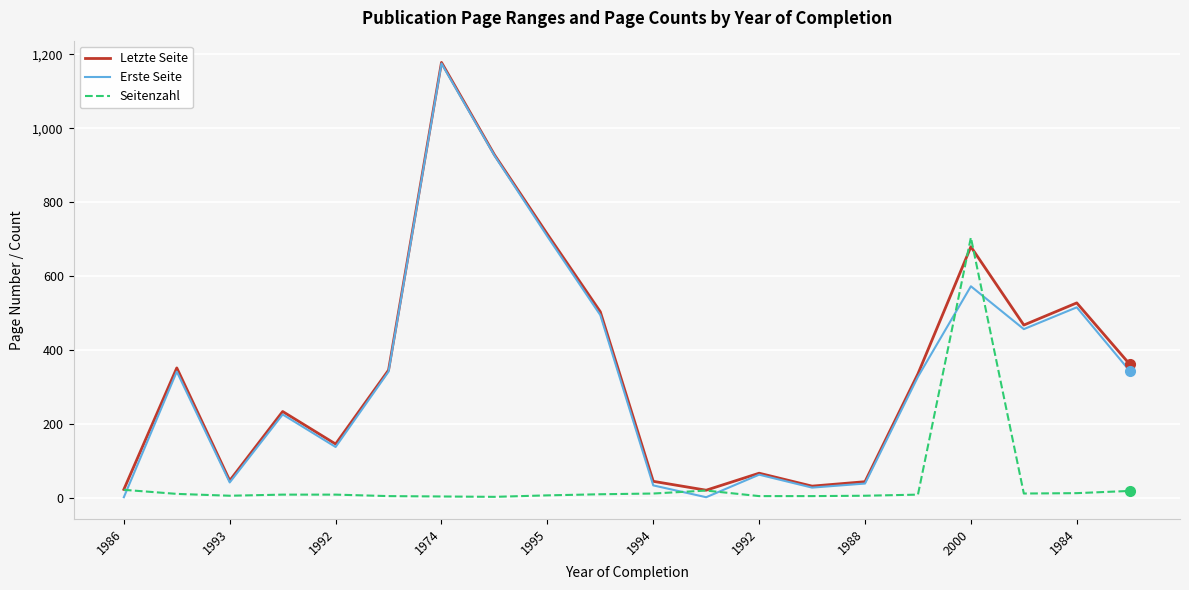

True or false: Erste Seite has more than 1 interior local peaks.

True